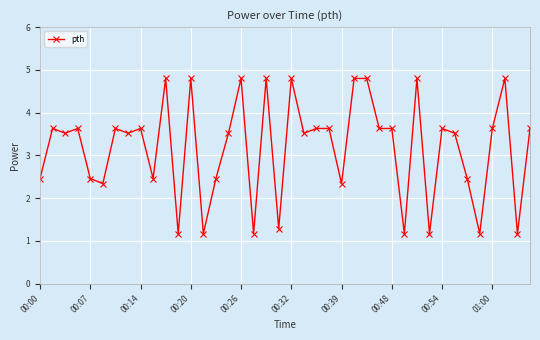

What is the difference between the maximum and minimum values?

3.6